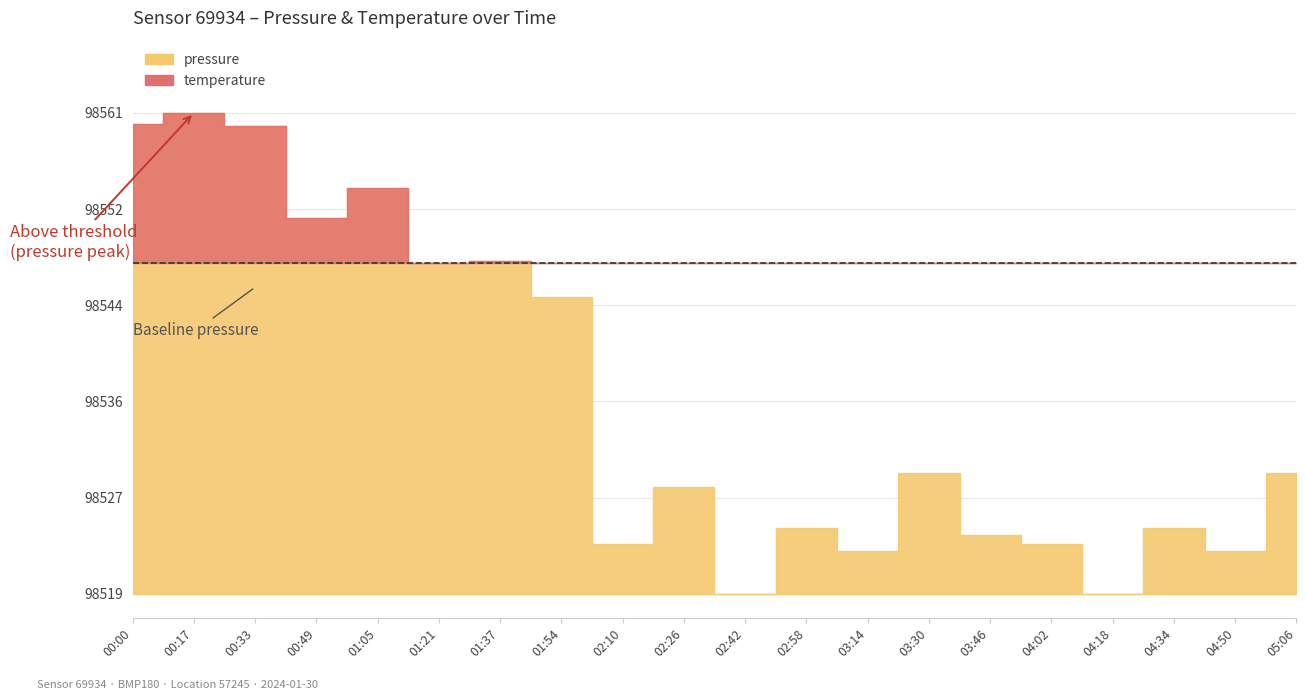

At how many categories does at least one series exceed 36340?

20